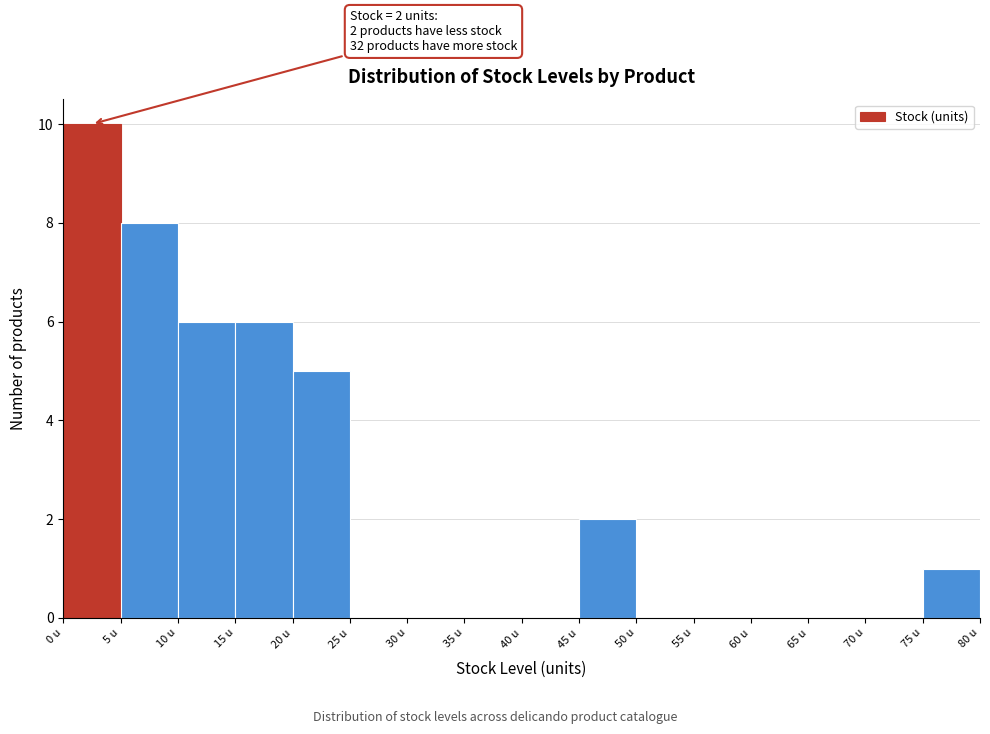

Which range on the x-axis has the tallest bar?

0 to 5